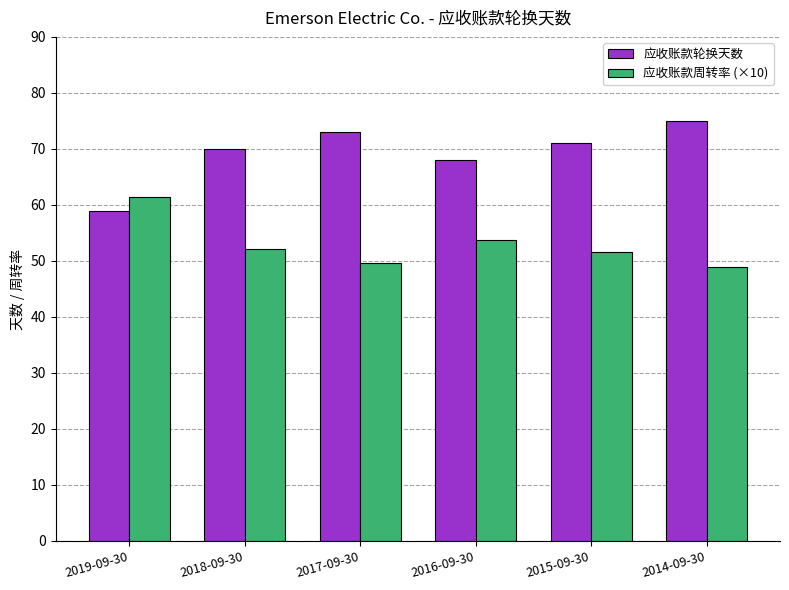

What is the sum of all 应收账款轮换天数 values?

416.0